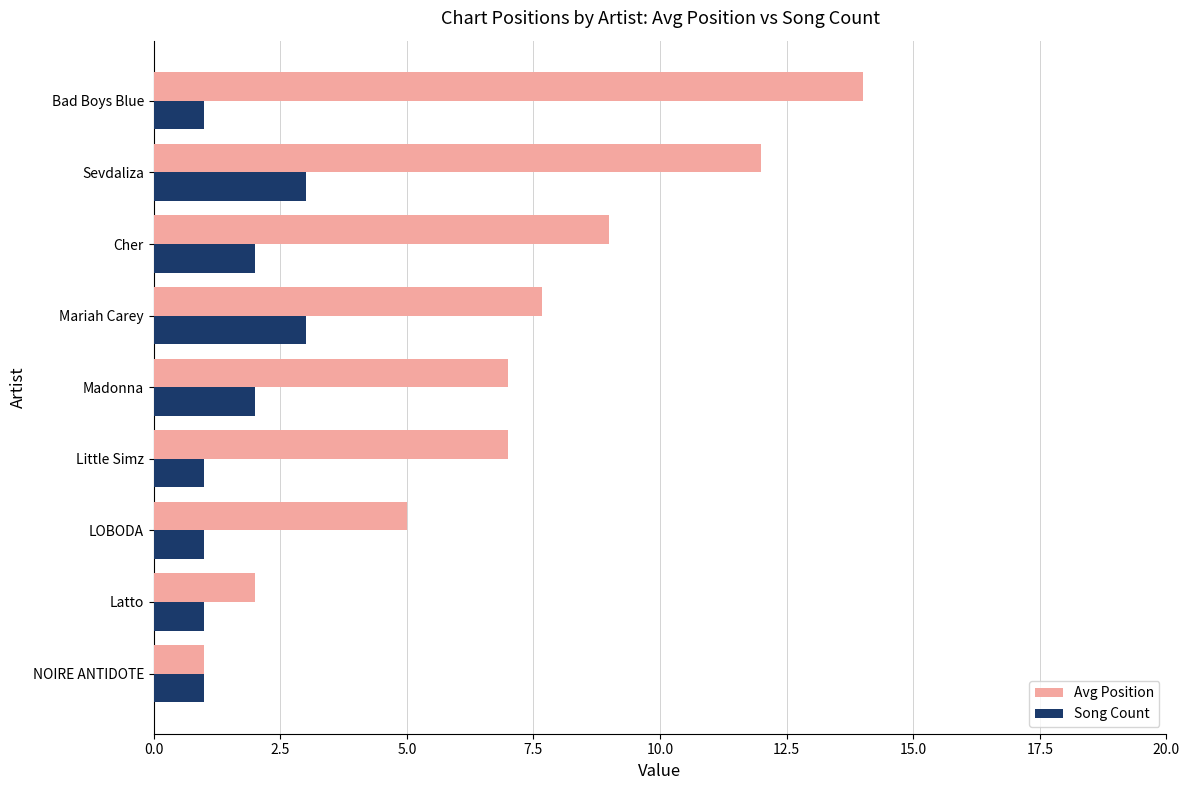

Between Madonna and Cher, which series saw the biggest shift?

Avg Position